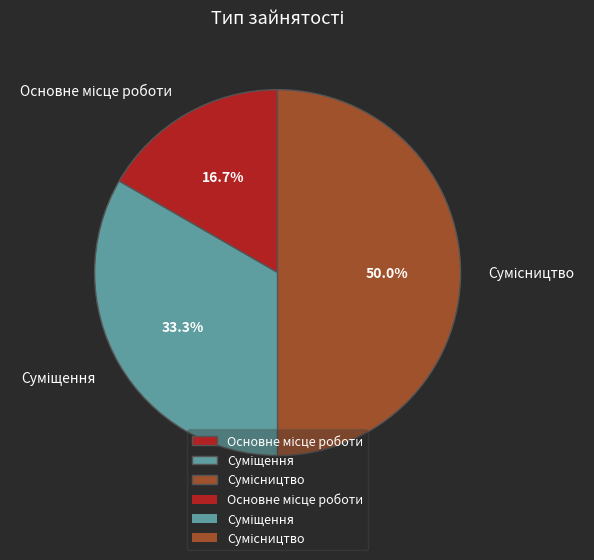

To the nearest percent, what is the difference between the largest and smallest slice percentages?

33%